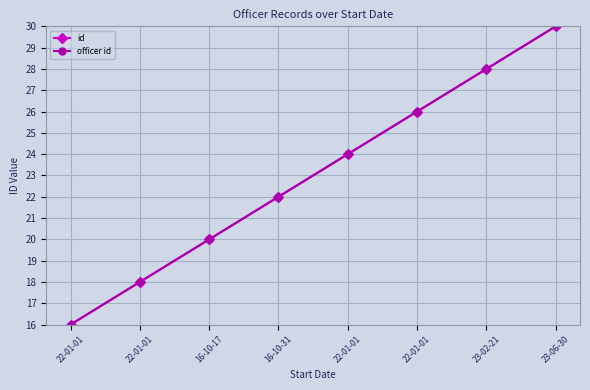

What is the minimum value for officer id?

16